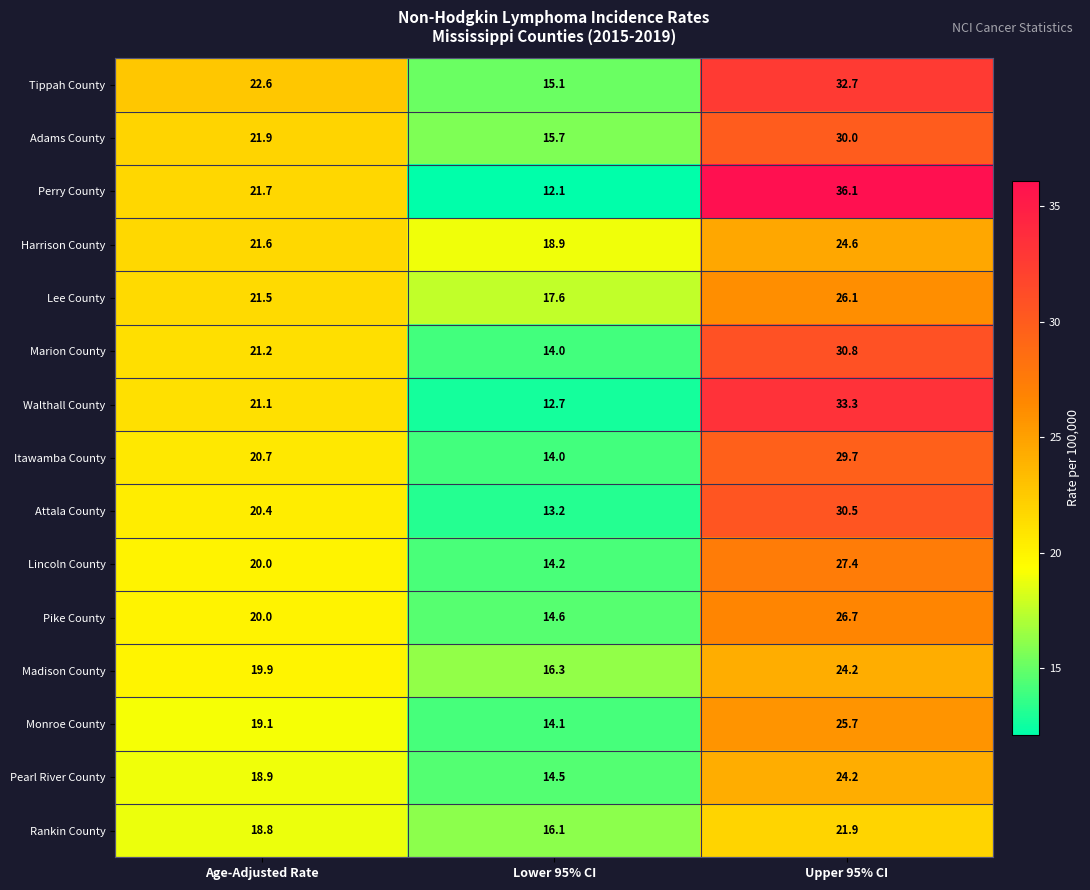

Which series has the largest range (max minus min)?

Perry County